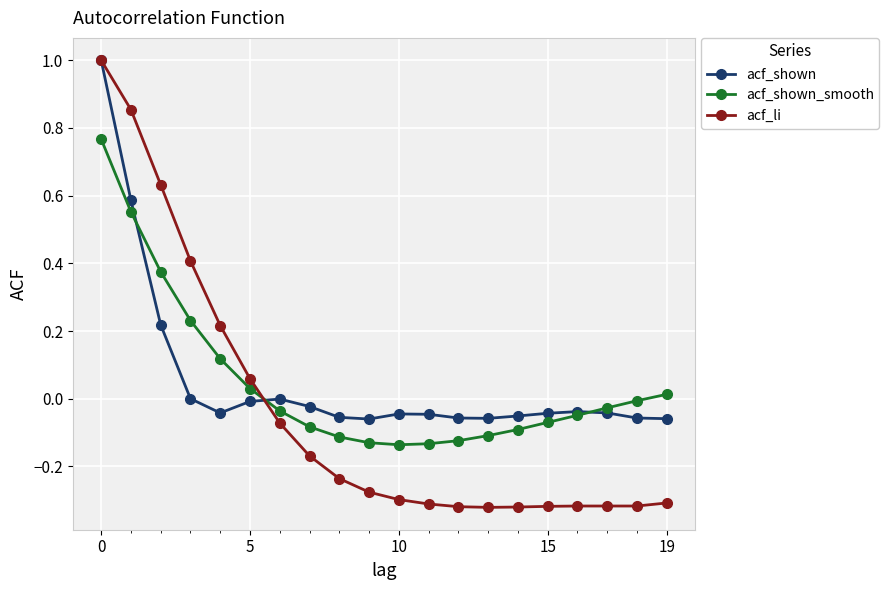

What is the greatest value displayed?

1.0